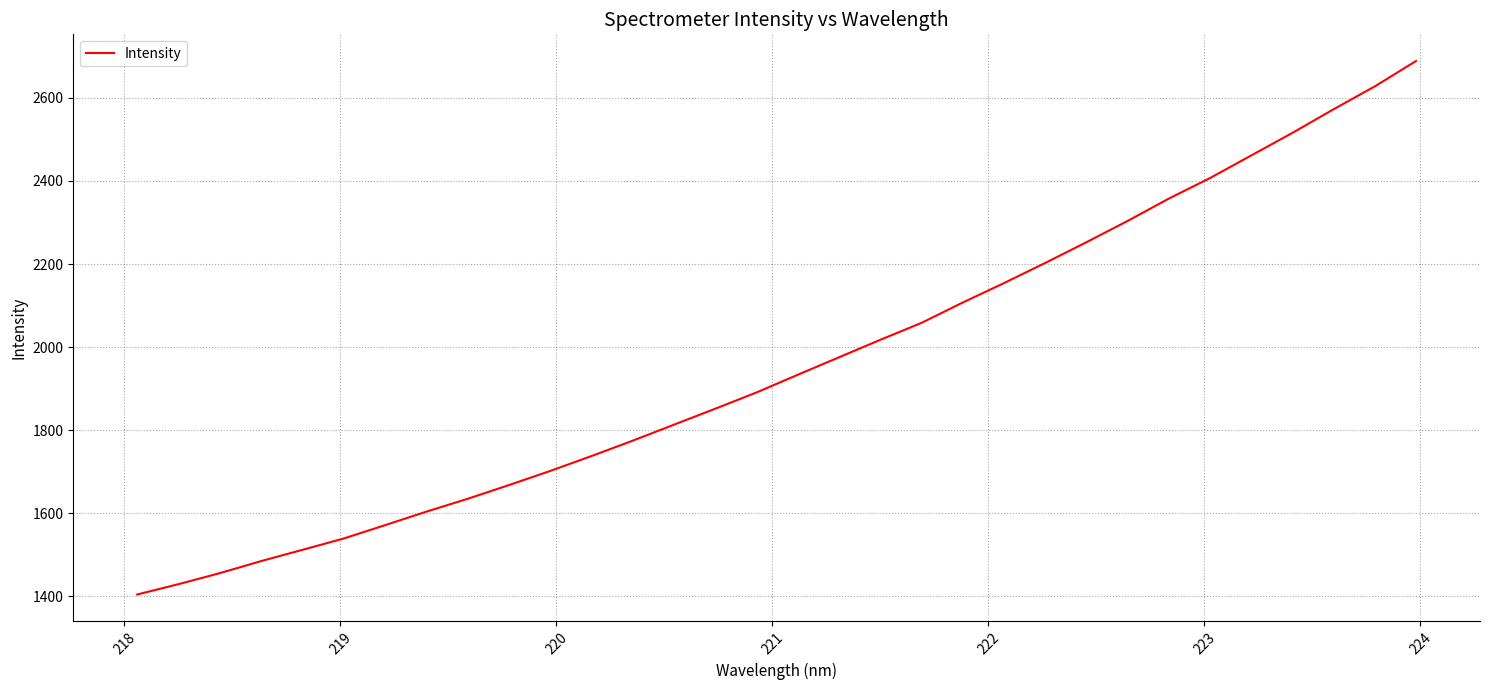

What is the minimum value shown in the chart?

1404.4